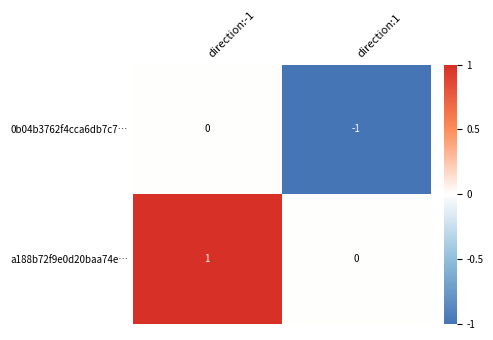

True or false: 0b04b3762f4cca6db7c7… has a value of -1 at direction:1.

True